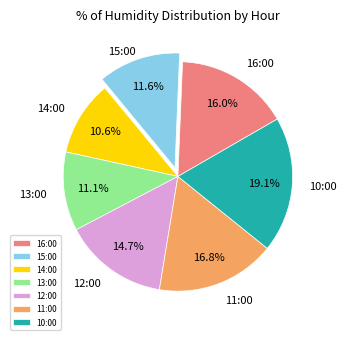

Which category has the biggest portion of the pie?

10:00